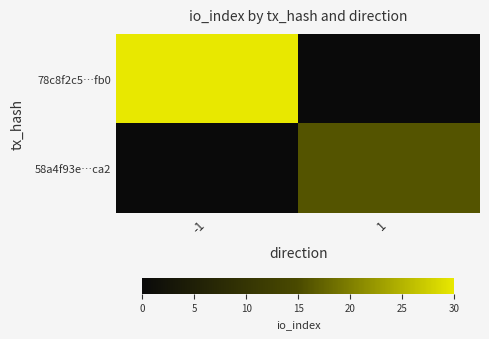

What is the total value across all series at 1?

16